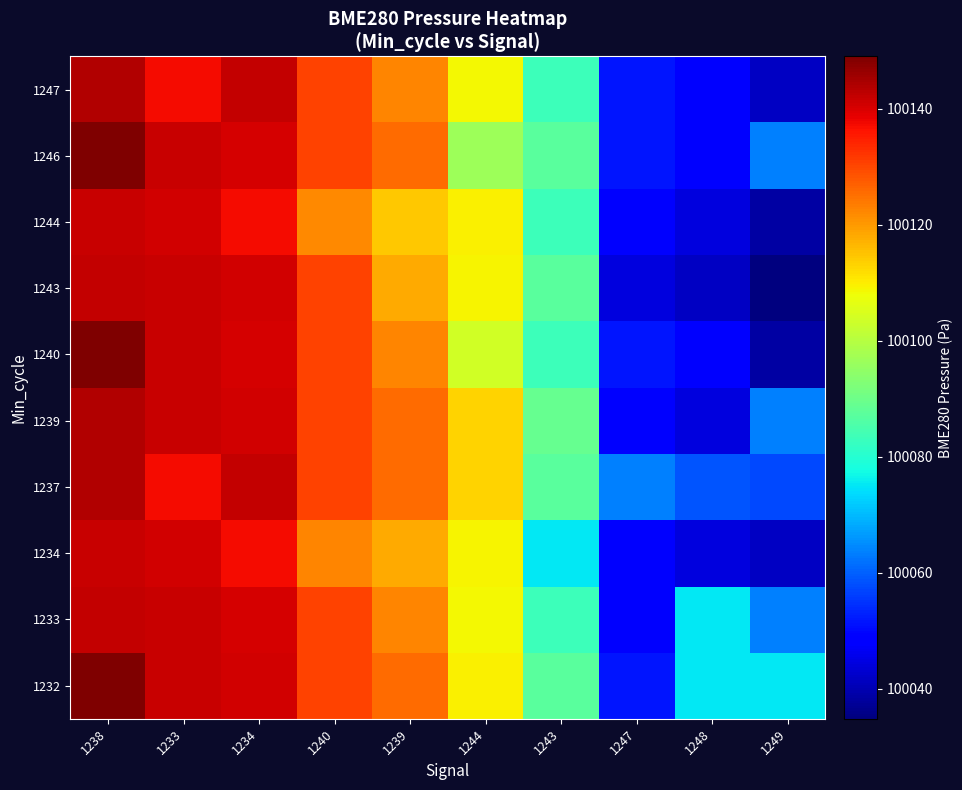

How many series are shown in this chart?

10